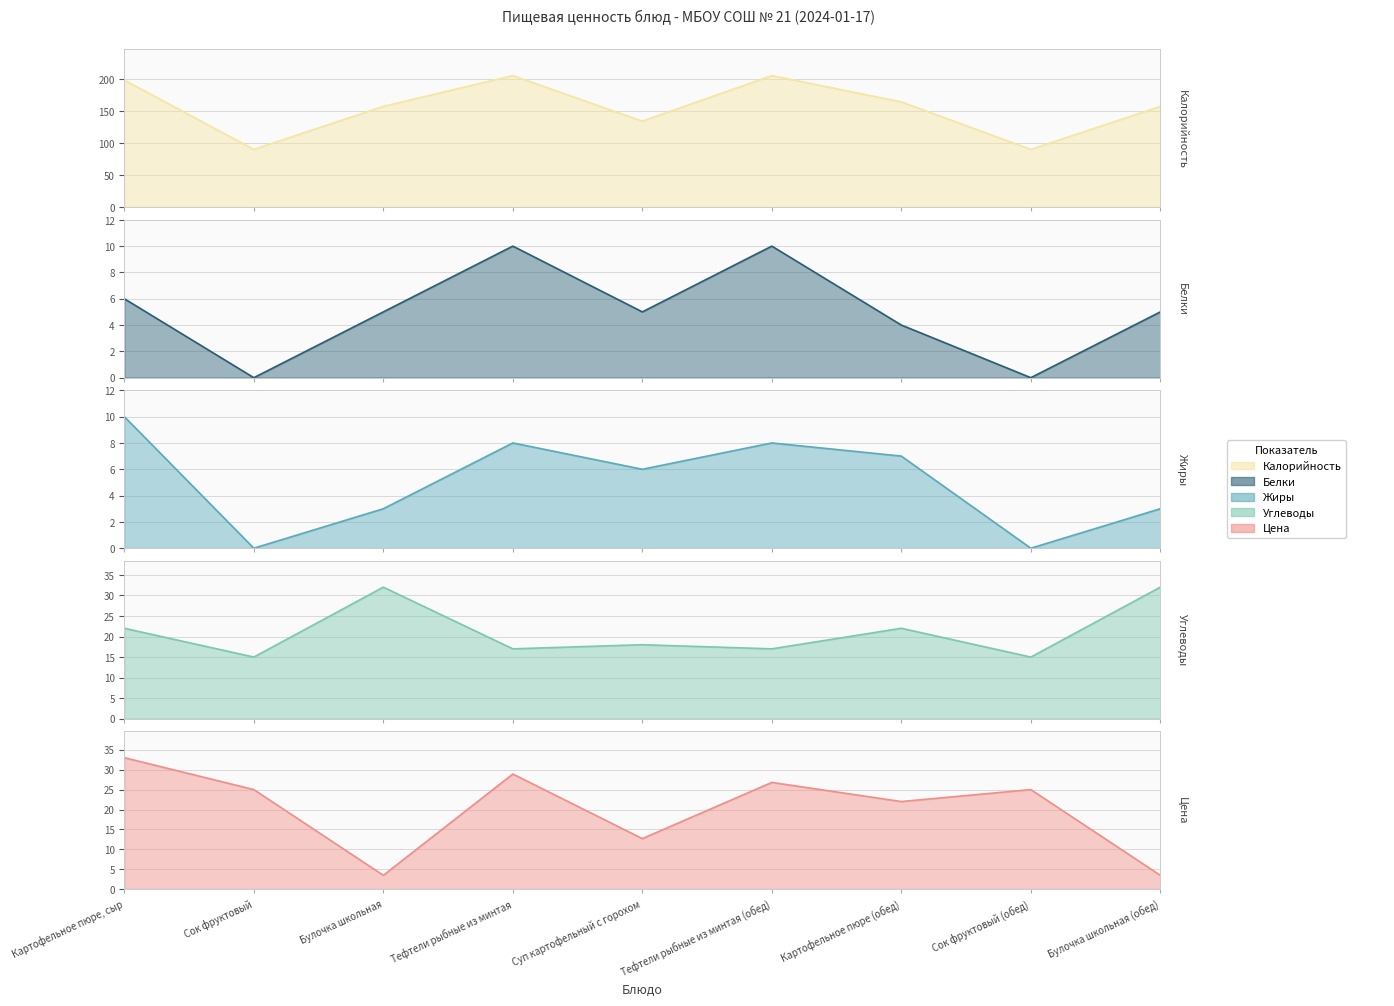

What is the value of the Жиры point at the 5th from the left?

6.0